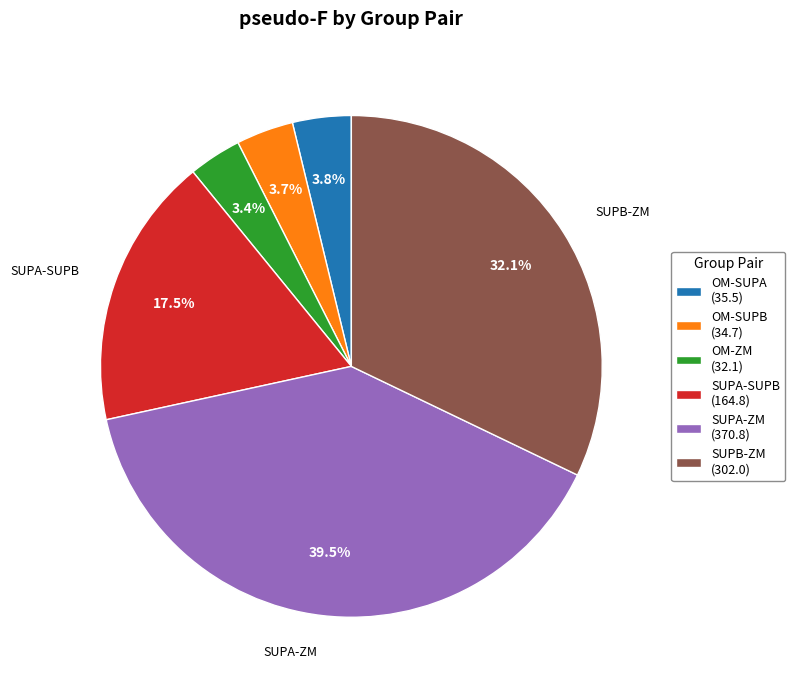

What is the ratio of the value at SUPA-ZM (370.8) to the value at SUPA-SUPB (164.8)?

2.3